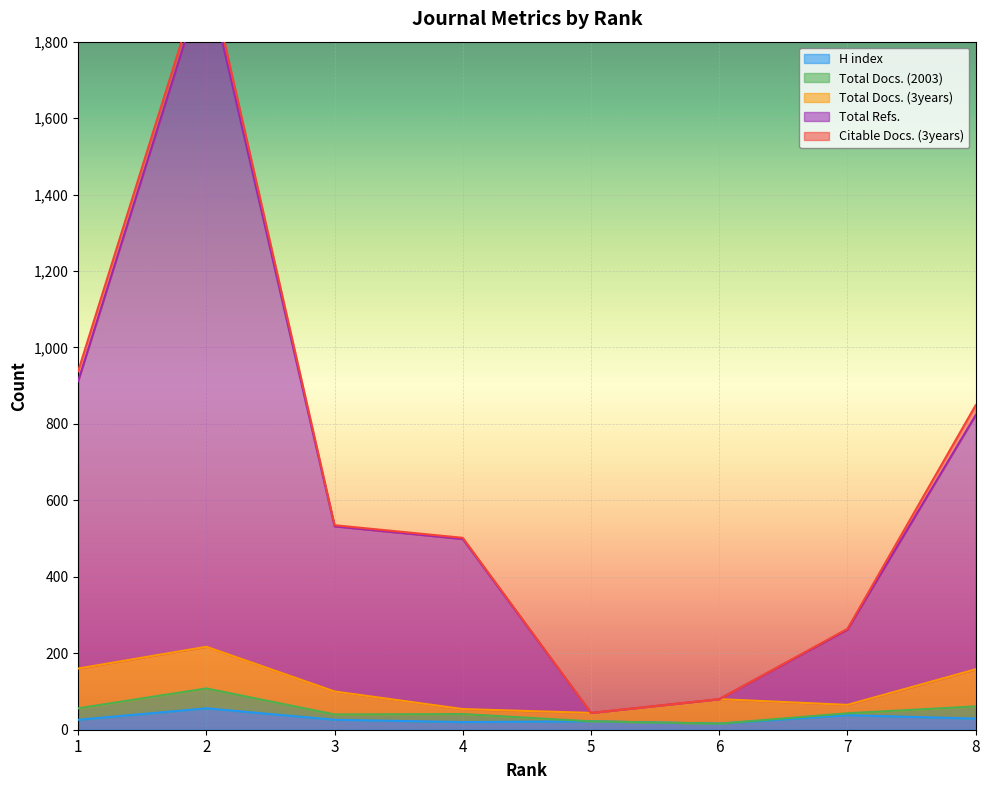

What is the value of the Total Refs. point at the 4th from the left?

445